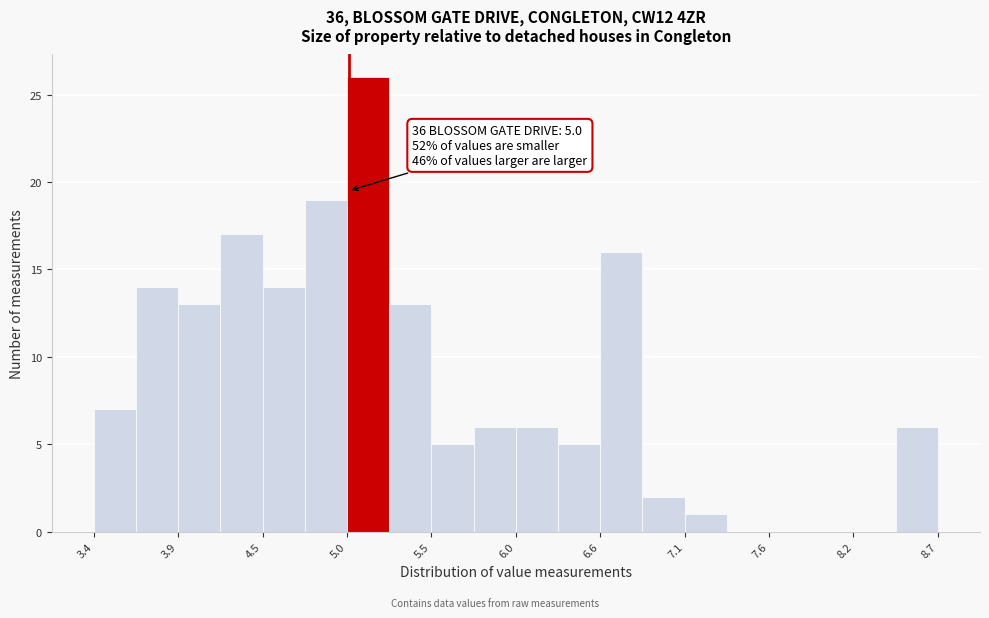

Around what value on the x-axis is the tallest bar? Give the approximate position of its centre, as read against the axis.

5.1